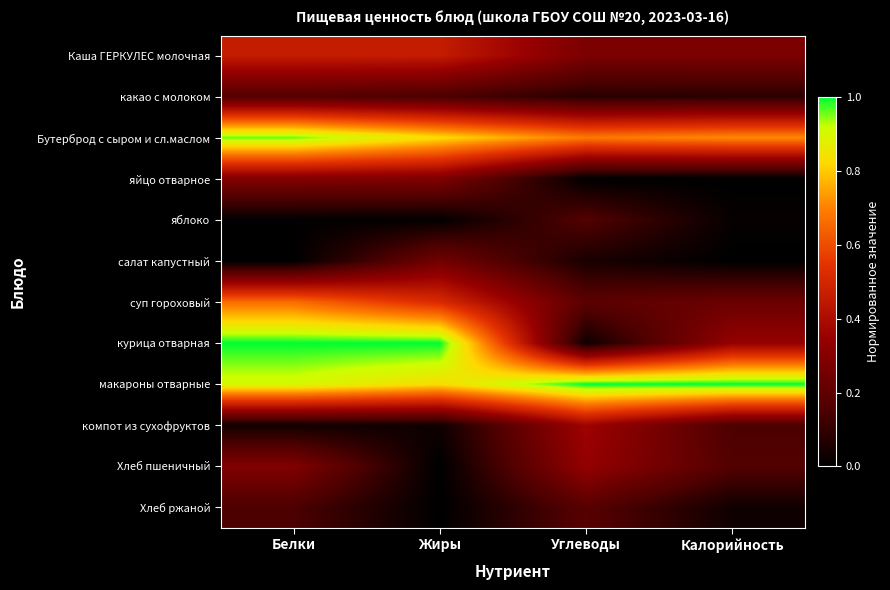

At which category is the sum across all series the highest?

Белки